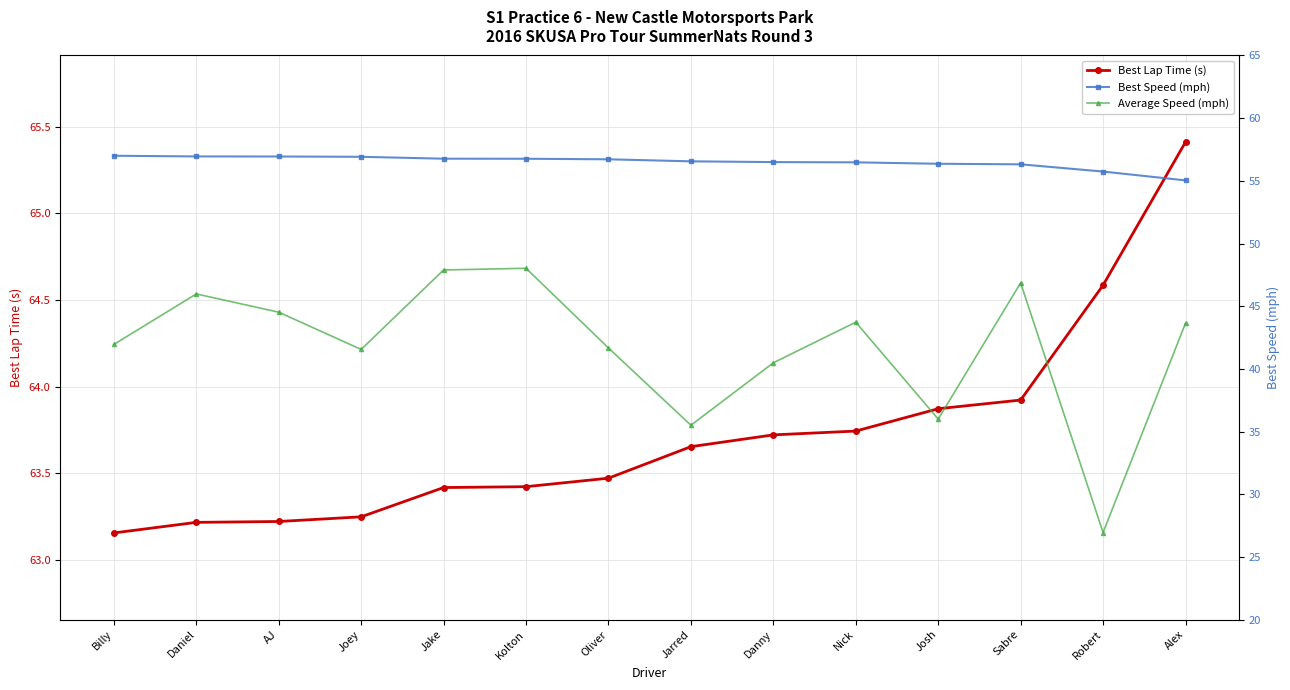

What is the spread (max minus min) of values at Oliver?

21.8